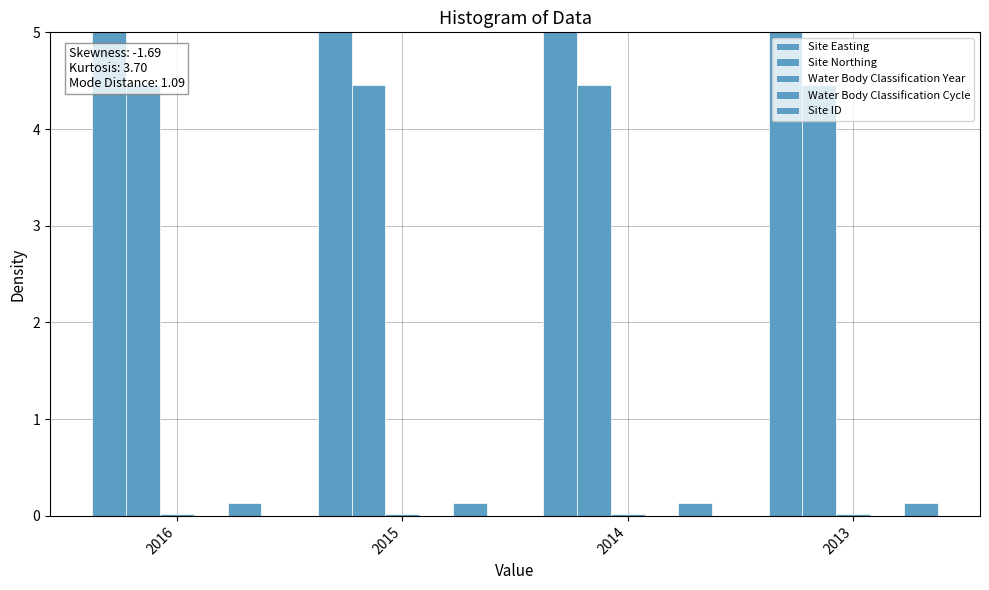

What is the value of the Site ID bar at the 3rd from the left?

0.1